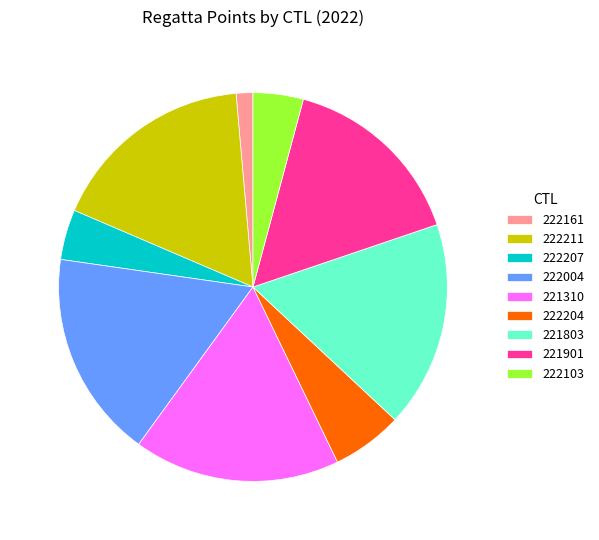

Which category has the smallest portion of the pie?

222161